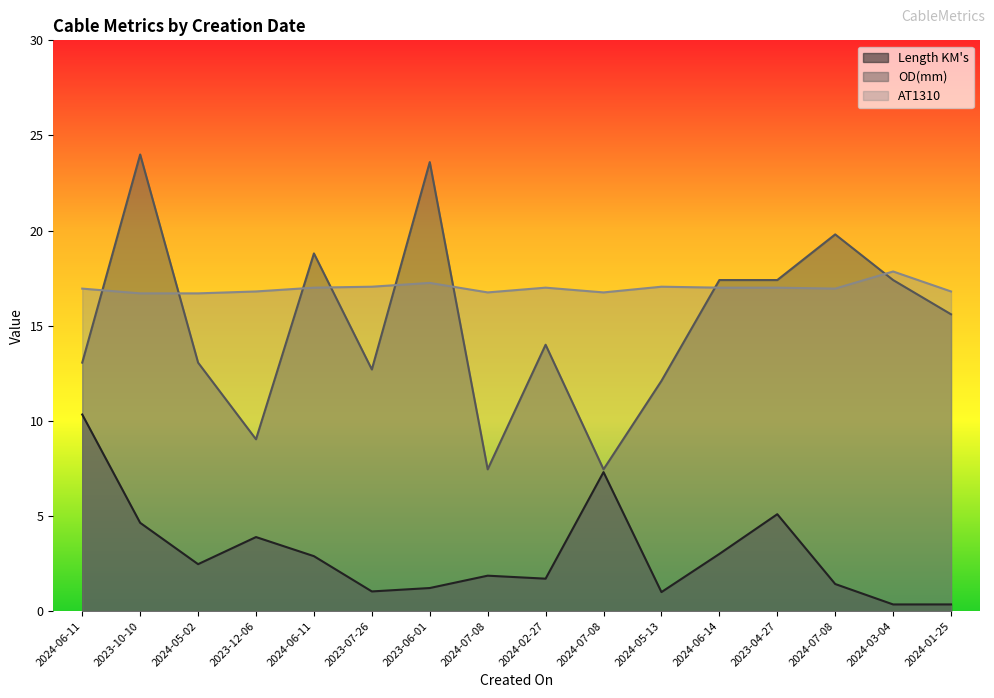

List the labels in order of AT1310 value, smallest first.

2023-10-10, 2024-05-02, 2024-07-08, 2024-07-08, 2023-12-06, 2024-01-25, 2024-06-11, 2024-07-08, 2024-06-11, 2024-02-27, 2024-06-14, 2023-04-27, 2023-07-26, 2024-05-13, 2023-06-01, 2024-03-04